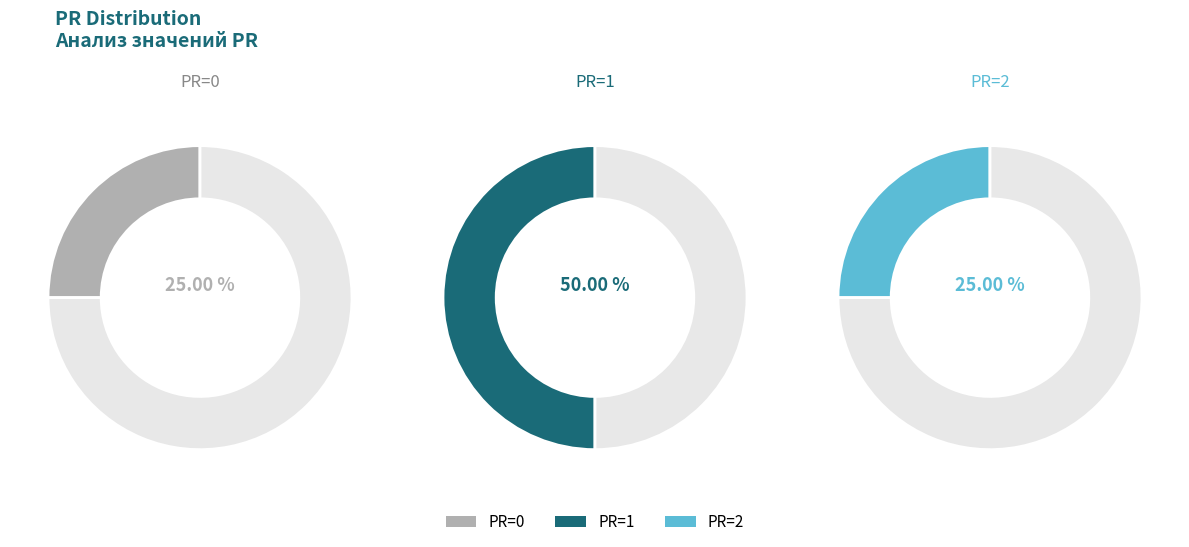

Combined, what portion of the pie is PR=1 and PR=0?

75.0%